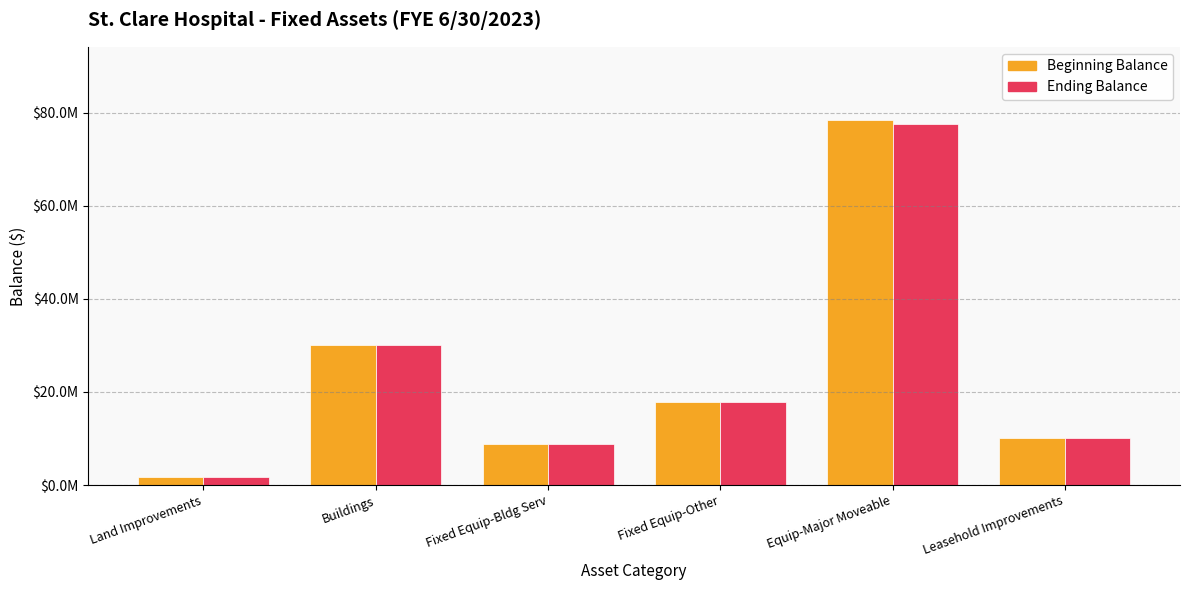

The value of Ending Balance at Buildings is 44666085.3. True or false?

False